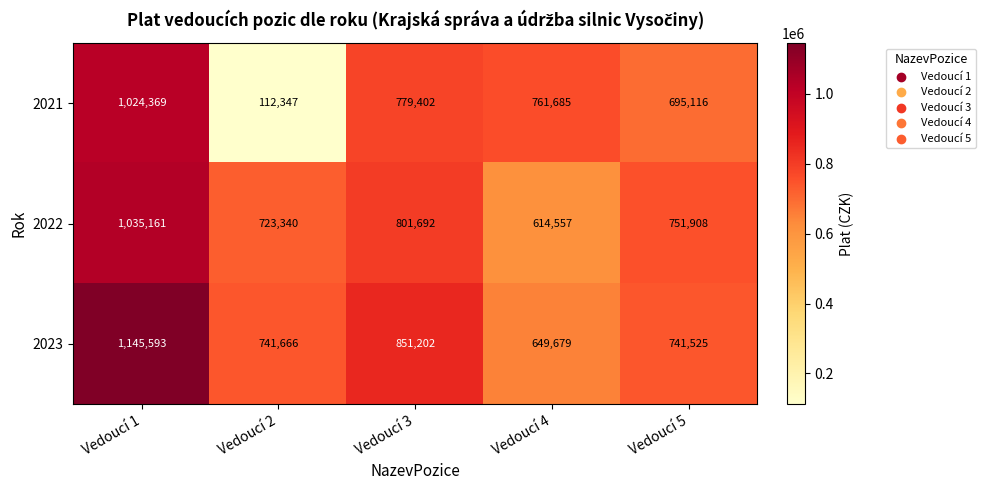

What is the smallest value displayed?

112347